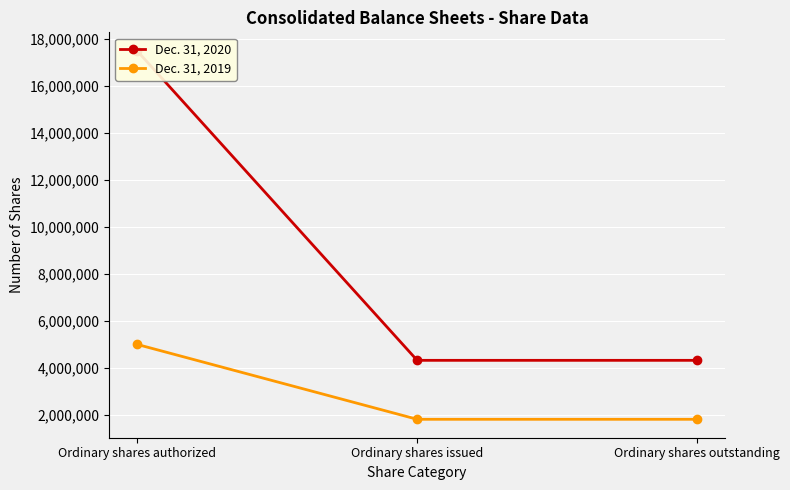

Which has a higher value, Ordinary shares authorized or Ordinary shares outstanding?

Ordinary shares authorized